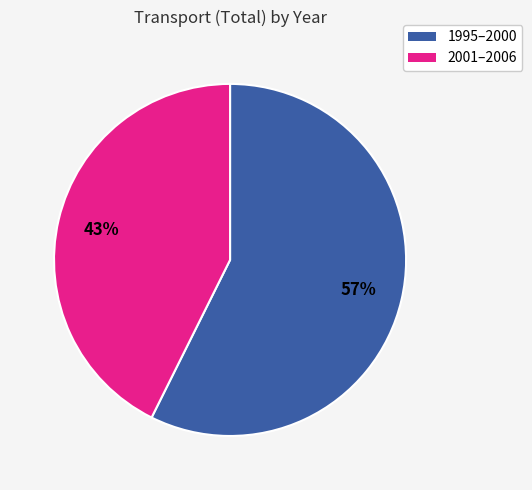

Which category has the biggest portion of the pie?

1995–2000